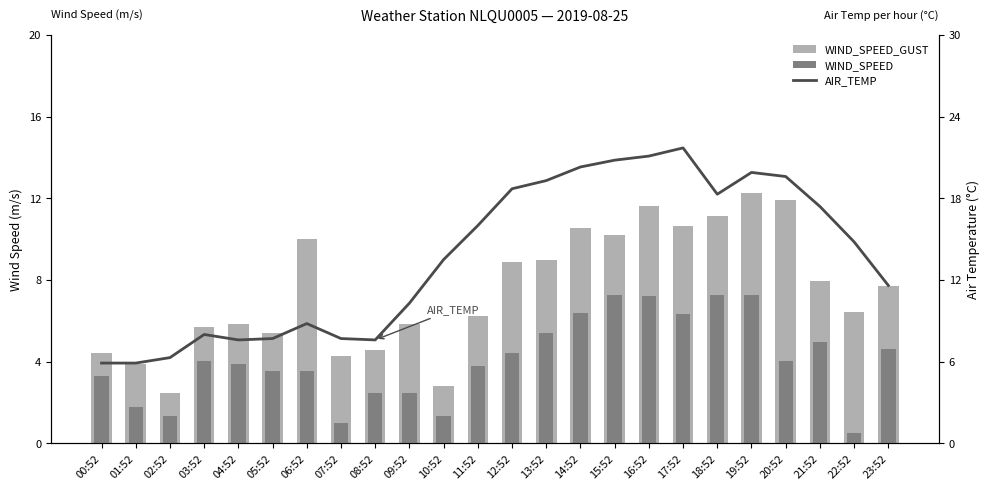

Rank the series by their average value, from lowest to highest.

WIND_SPEED, WIND_SPEED_GUST, AIR_TEMP